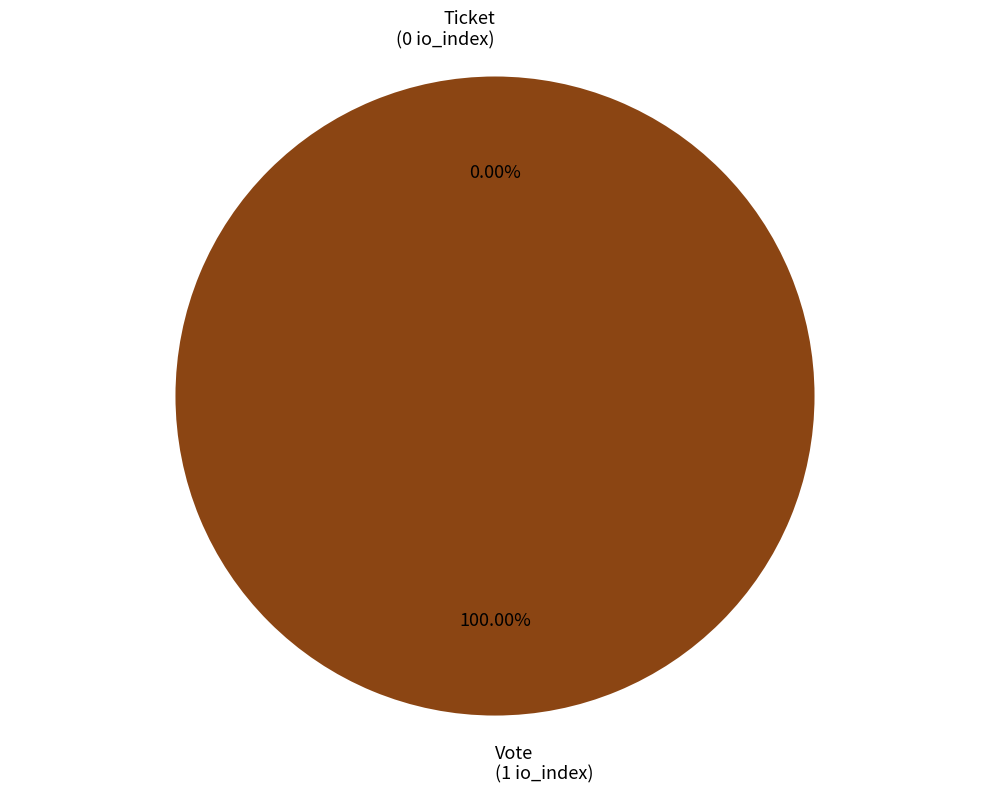

To the nearest percent, what is the combined percentage of Vote (io_index=1) and Ticket (io_index=0)?

100%